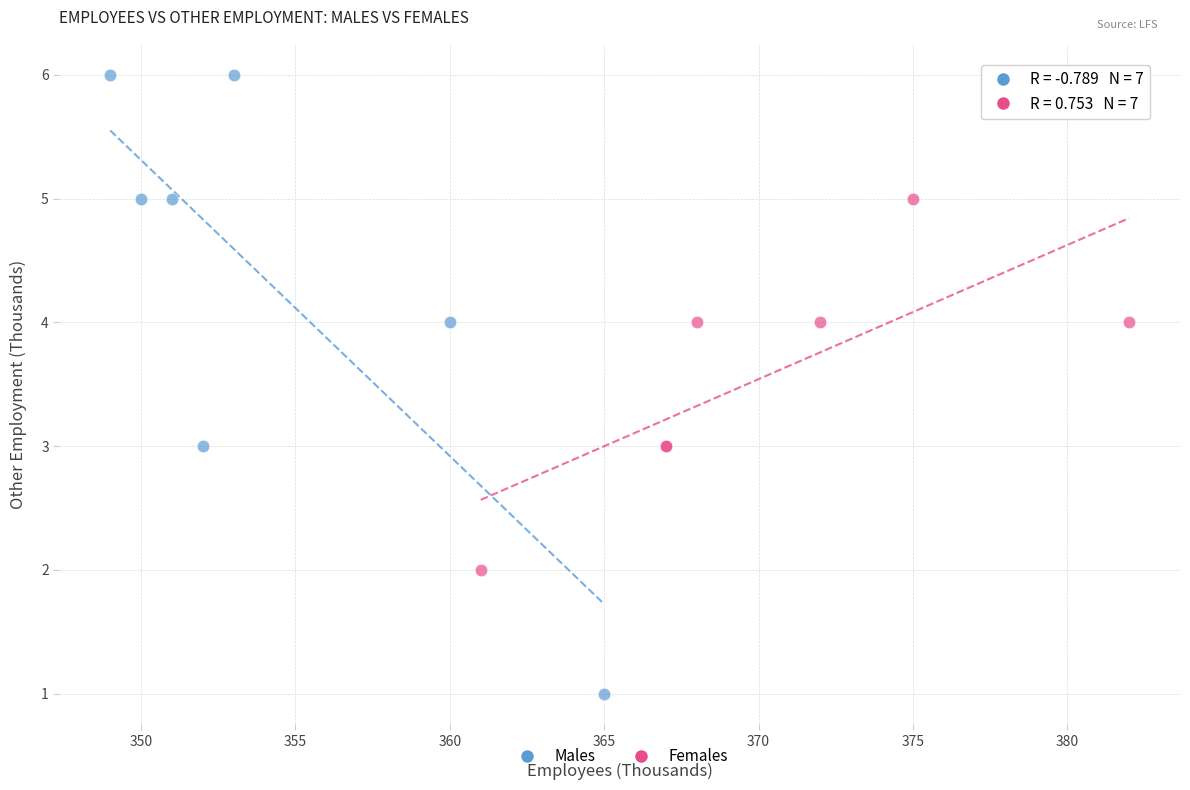

Which series has the largest Y range (max minus min)?

Males